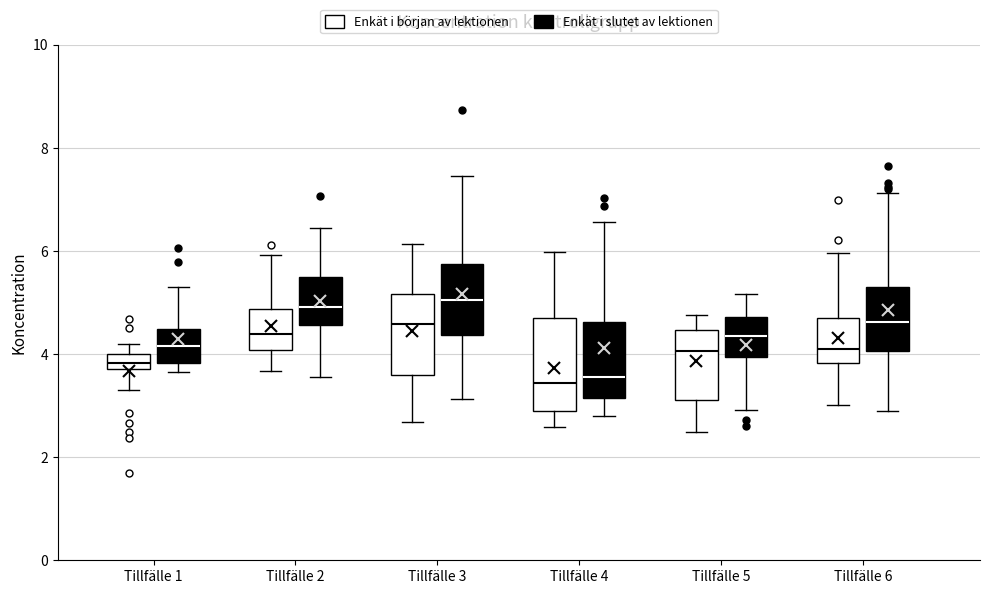

Which box is the tallest, from its lower edge to its upper edge?

Tillfälle 4 (Enkät i början av lektionen)